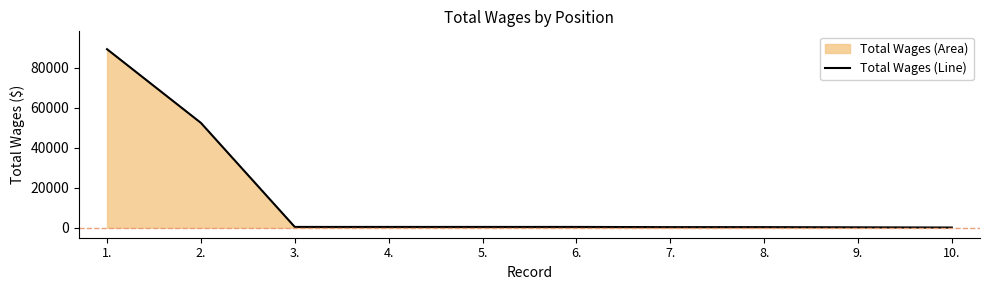

Reading right to left, list all the values displayed in this chart.

10.=100	9.=200	8.=300	7.=300	6.=400	5.=400	4.=400	3.=400	2.=52495	1.=89396